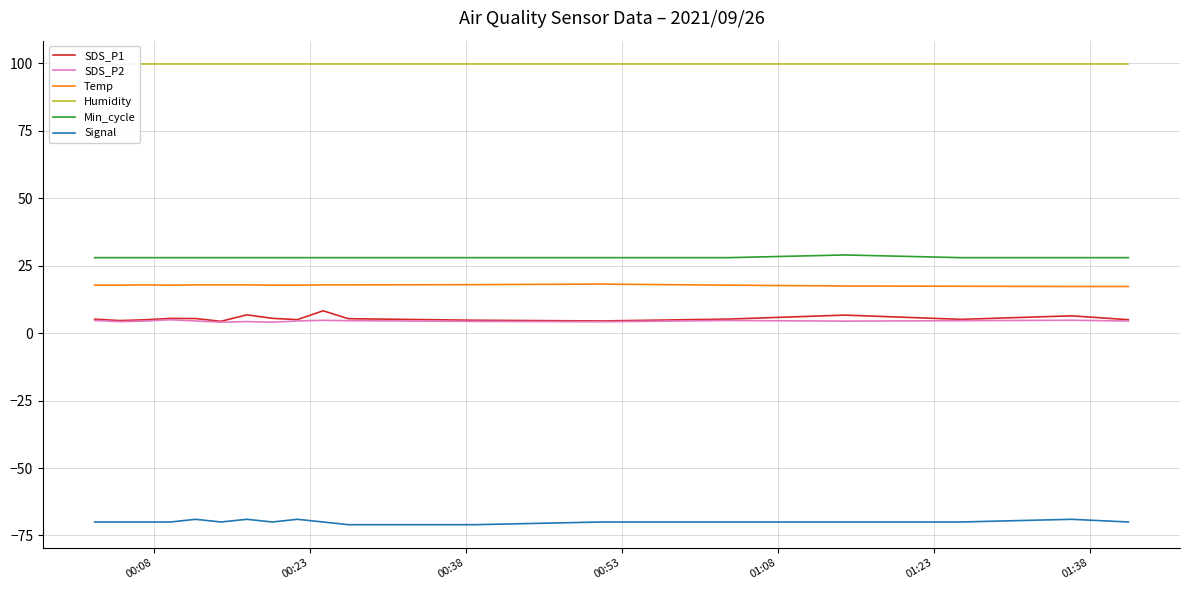

What is the highest value of the Signal series?

-69.0